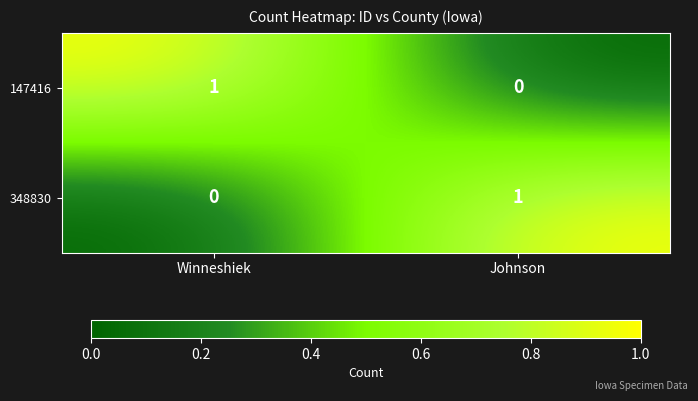

Reading left to right, transcribe all the data shown in this chart.

147416: 1	0
348830: 0	1